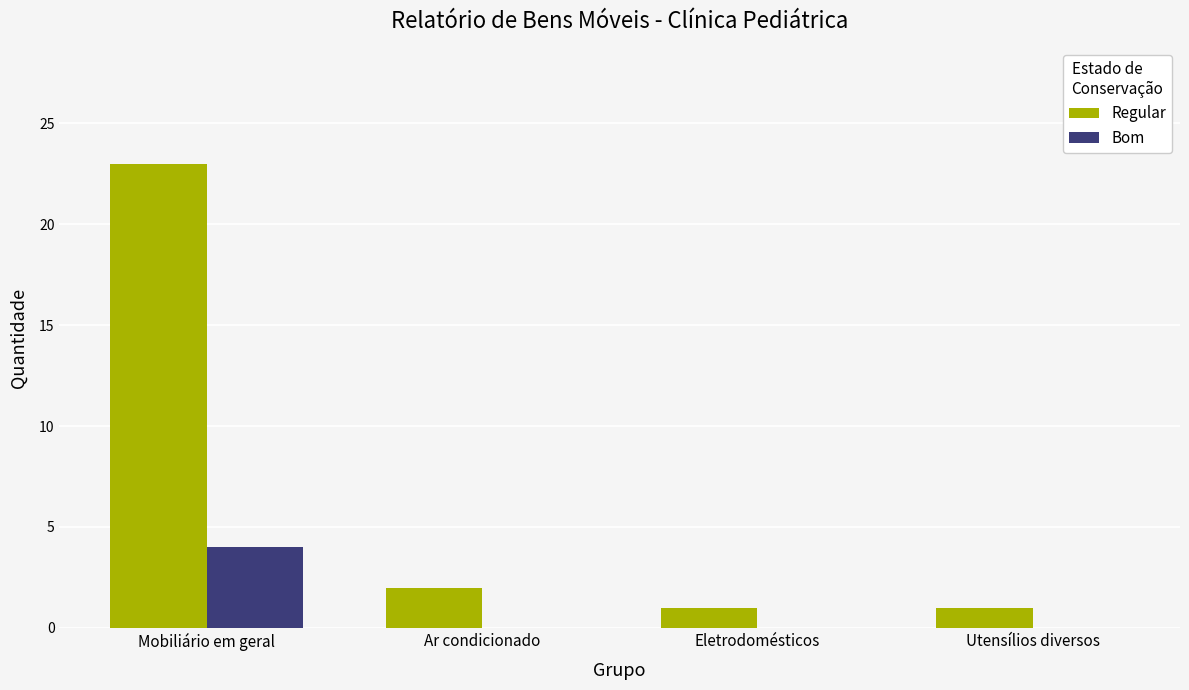

What is the maximum value for Regular?

23